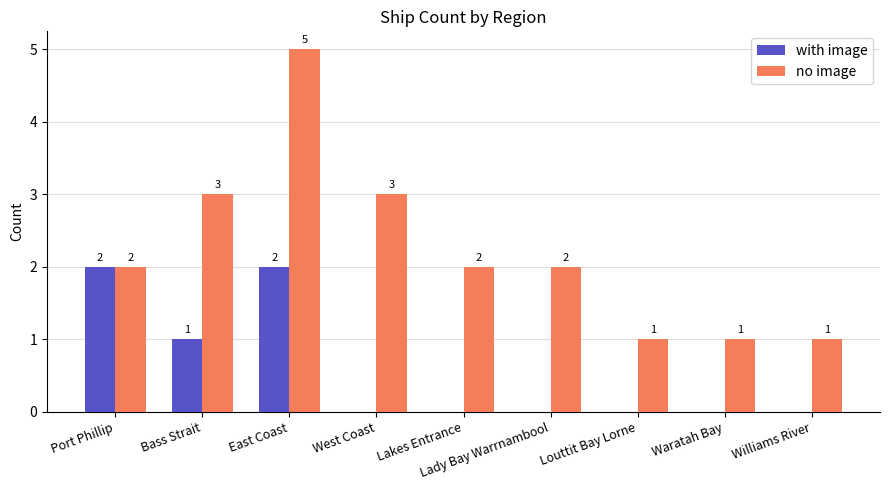

Does the chart contain stacked bars?

No